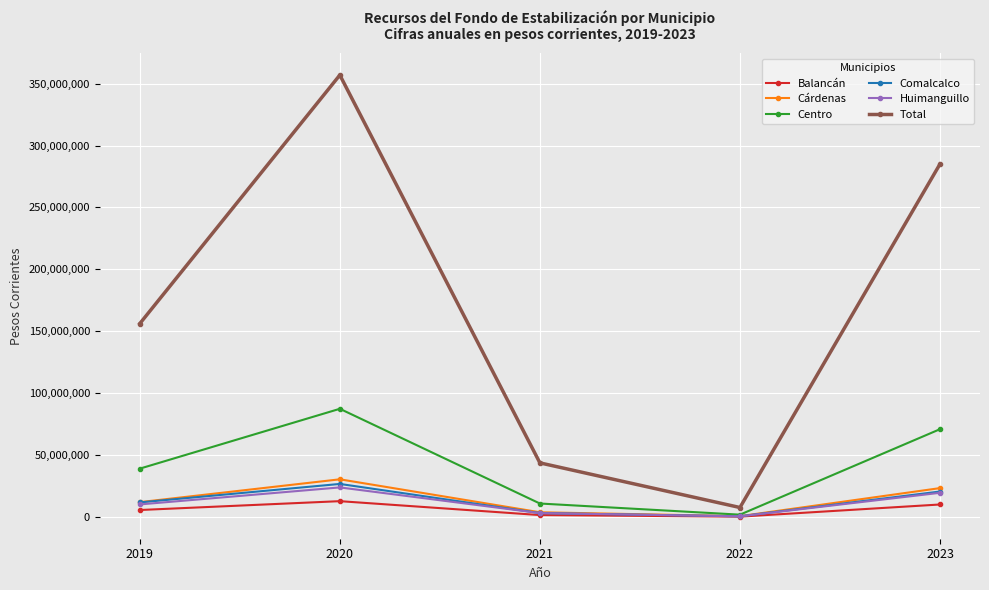

Which series has the largest total across all categories?

Total